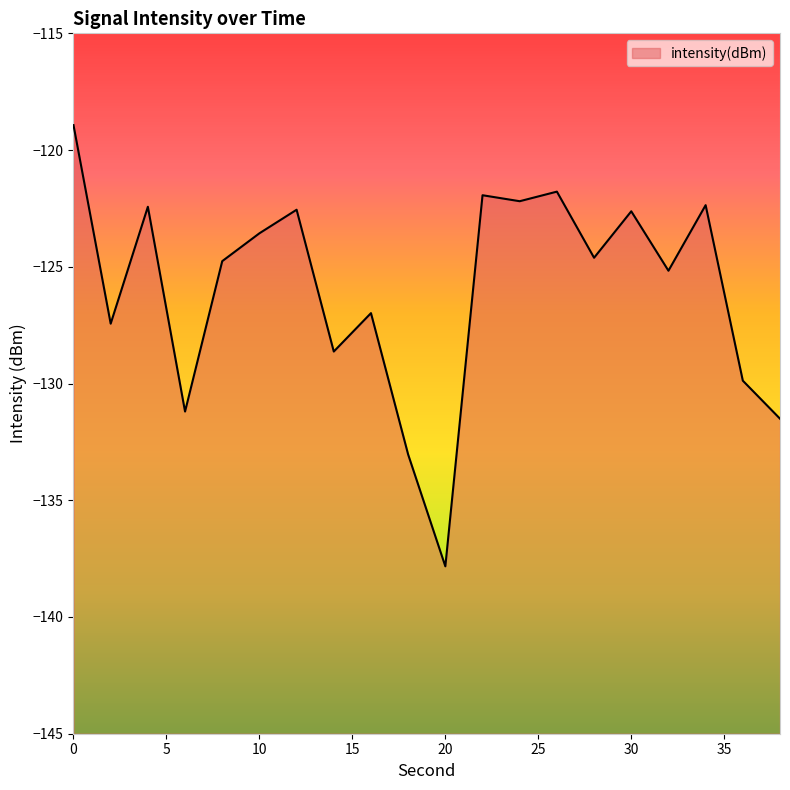

Rank the categories by value from lowest to highest.

20, 18, 38, 6, 36, 14, 2, 16, 32, 8, 28, 10, 30, 12, 4, 34, 24, 22, 26, 0